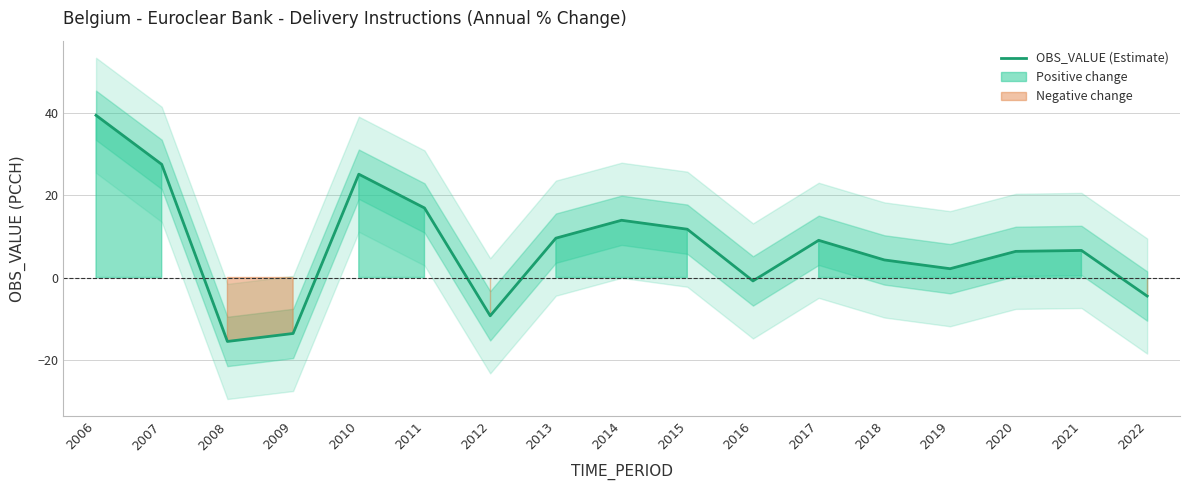

Reading left to right, list all the values displayed in this chart.

2006=39.4	2007=27.5	2008=-15.5	2009=-13.6	2010=25.1	2011=16.9	2012=-9.3	2013=9.6	2014=13.9	2015=11.7	2016=-0.8	2017=9.0	2018=4.3	2019=2.1	2020=6.4	2021=6.6	2022=-4.5